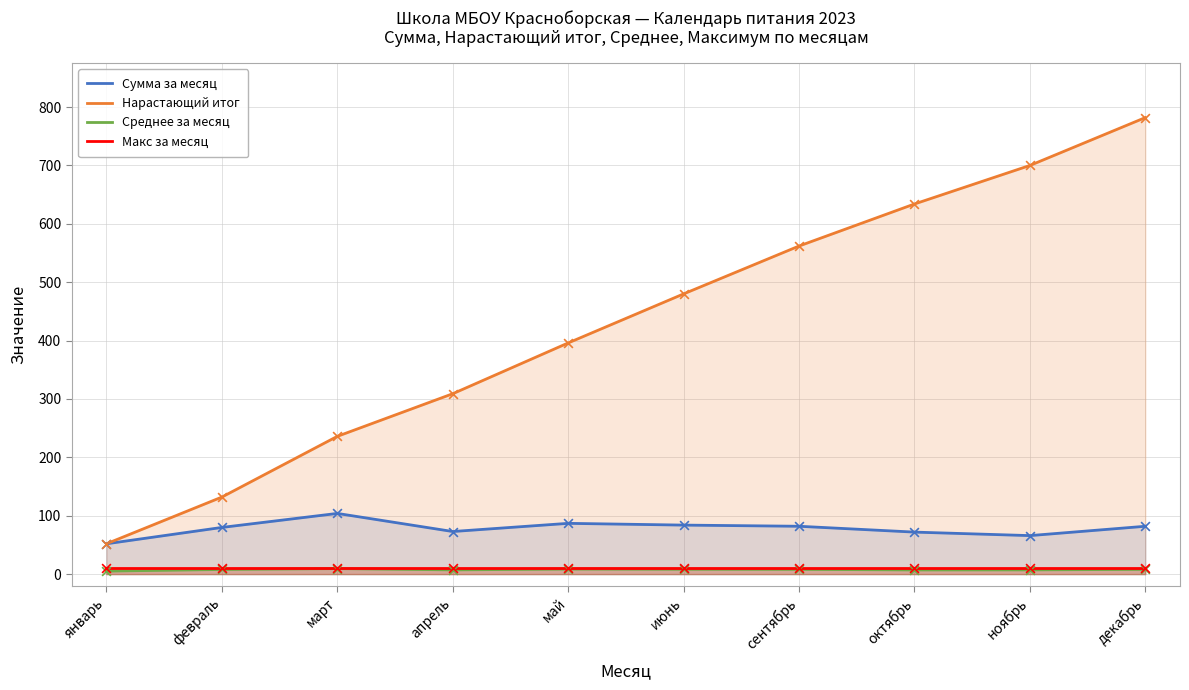

At which category is the sum across all series the highest?

декабрь